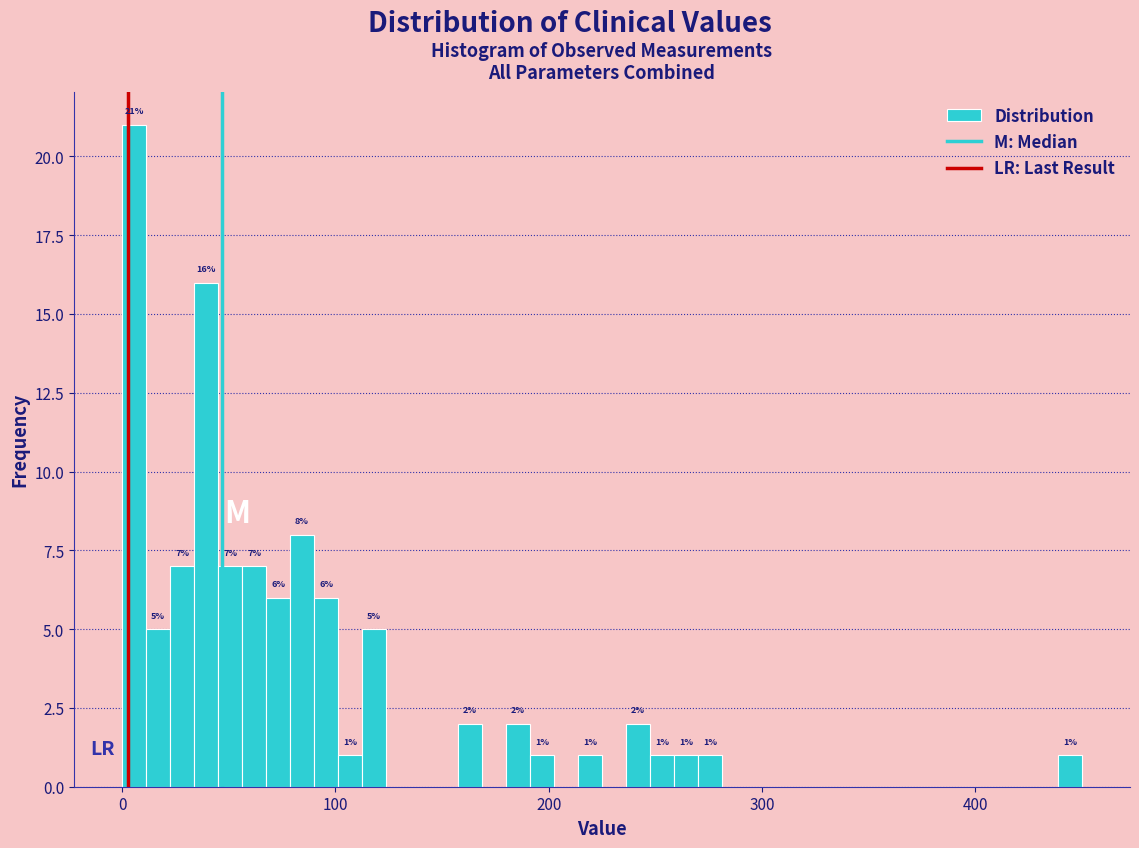

Around what value on the x-axis is the tallest bar? Give the approximate position of its centre, as read against the axis.

10